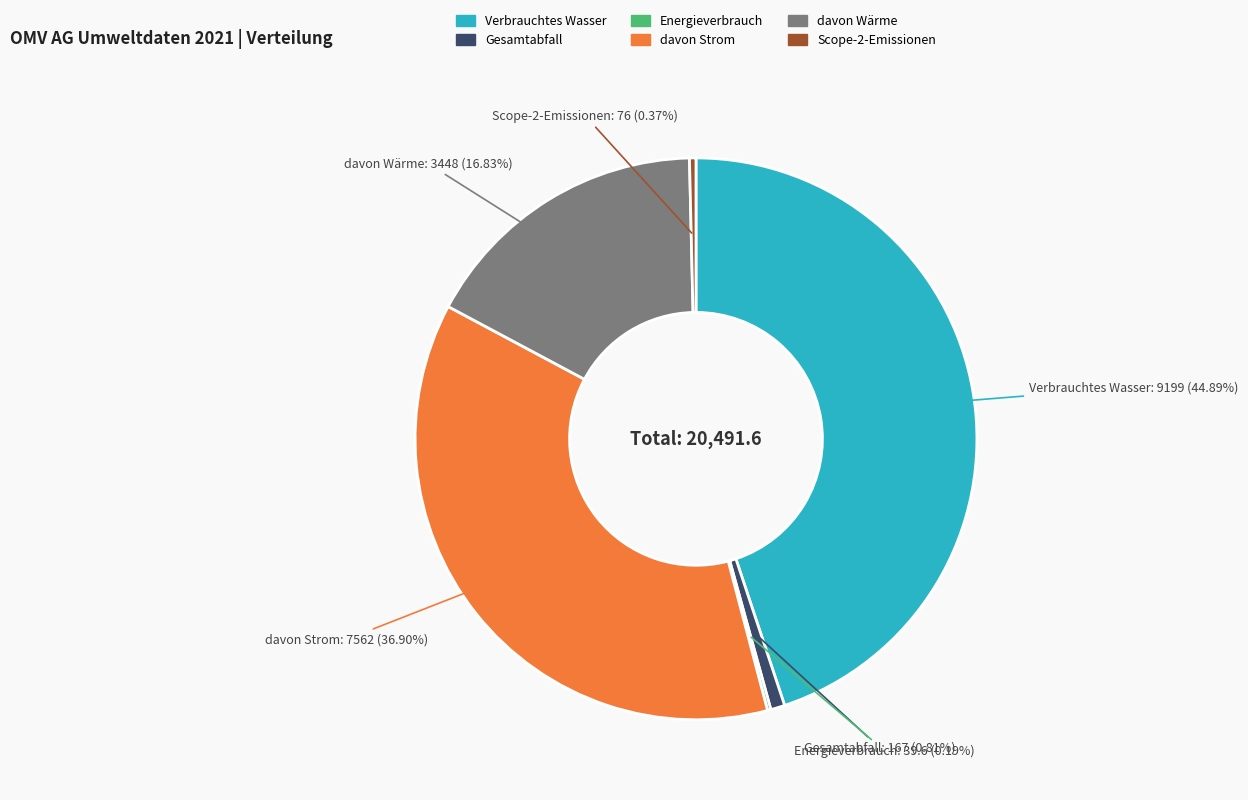

Is it true that Scope-2-Emissionen is 0% of the pie?

True